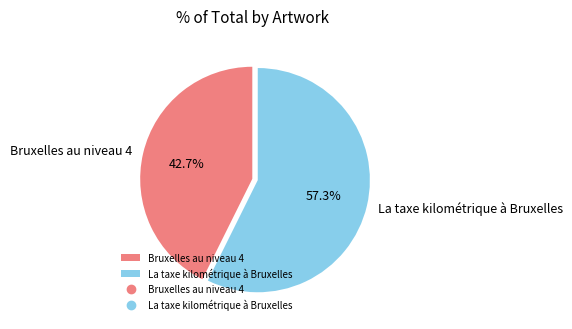

What is the smallest slice in the pie chart?

Bruxelles au niveau 4